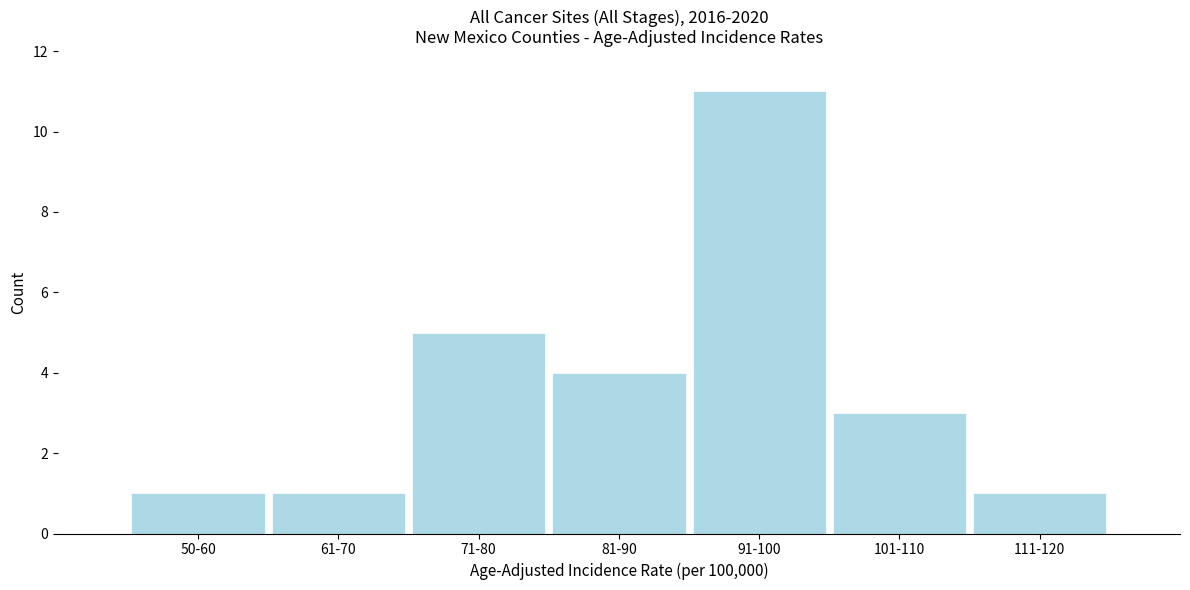

Reading right to left, list all the values displayed in this chart.

111-120=1	101-110=3	91-100=11	81-90=4	71-80=5	61-70=1	50-60=1